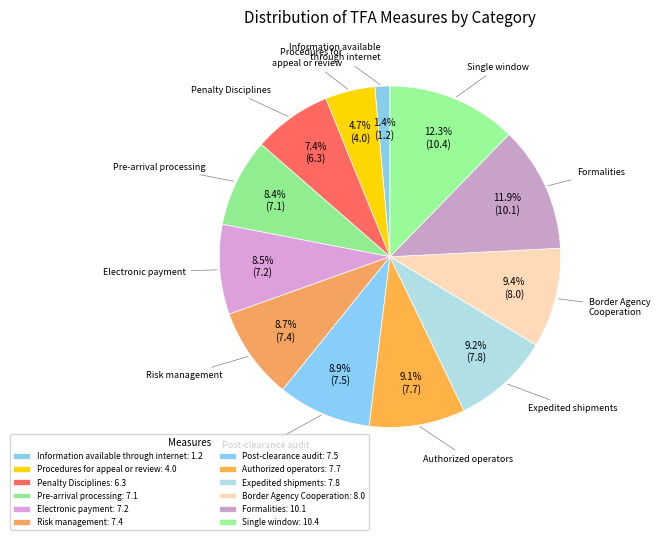

To the nearest percent, what is the combined percentage of Single window and Penalty Disciplines?

20%